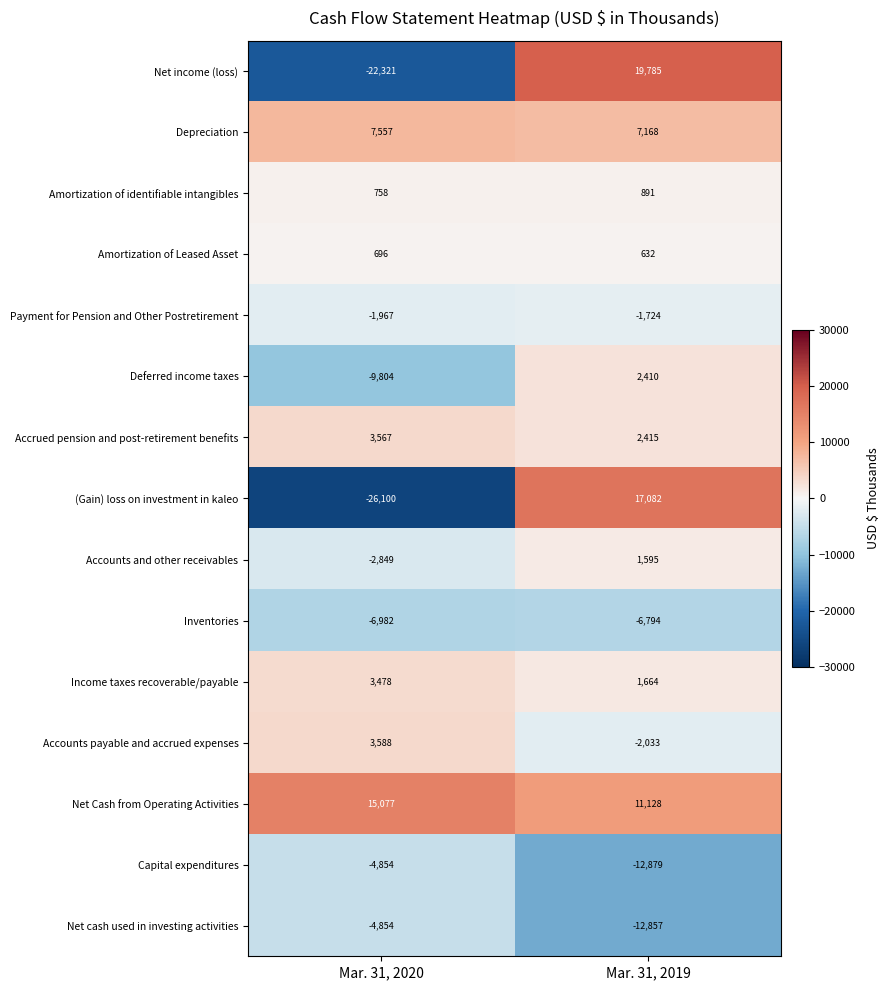

How many categories are shown in the chart?

2